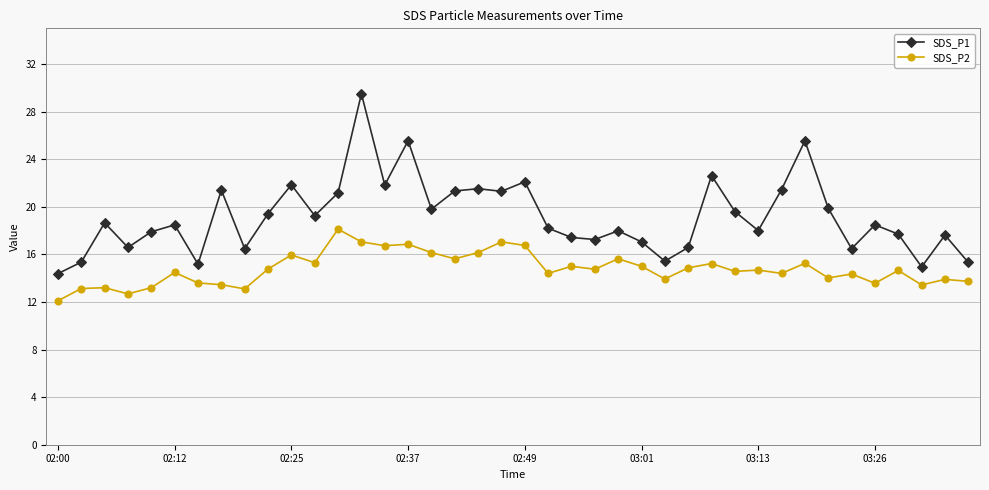

Which series has the largest range (max minus min)?

SDS_P1